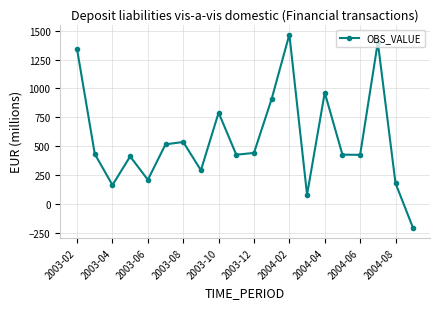

What is the maximum value shown in the chart?

1467.6